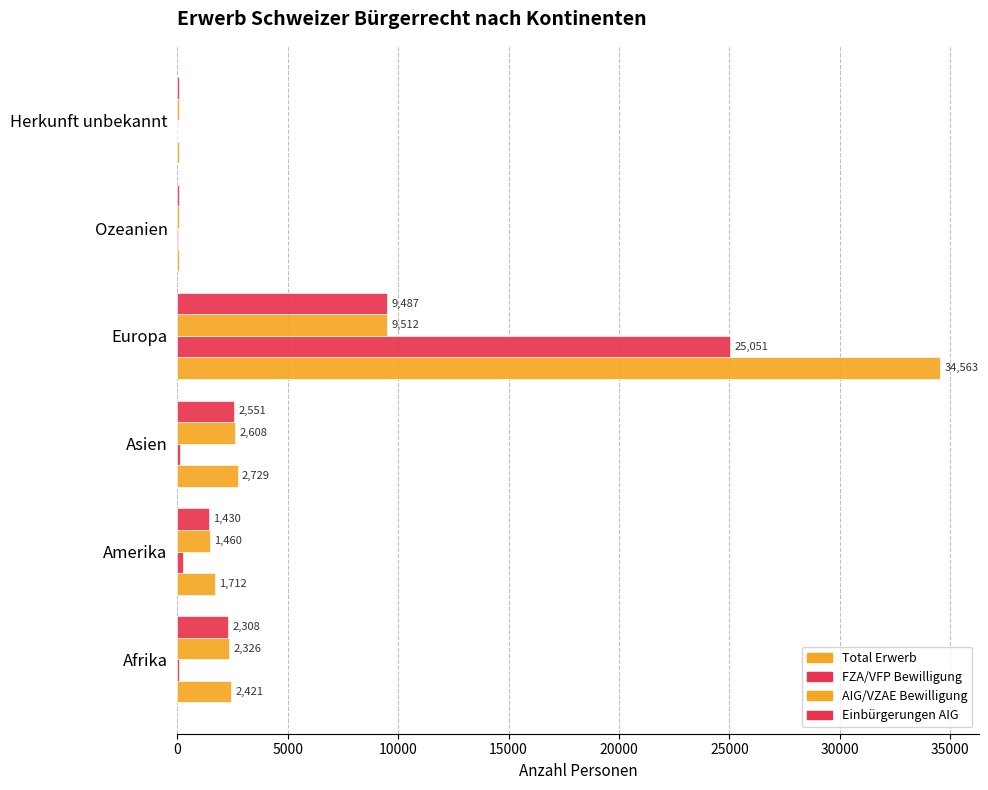

What is the value of the Einbürgerungen AIG bar at the 4th from the left?

9487